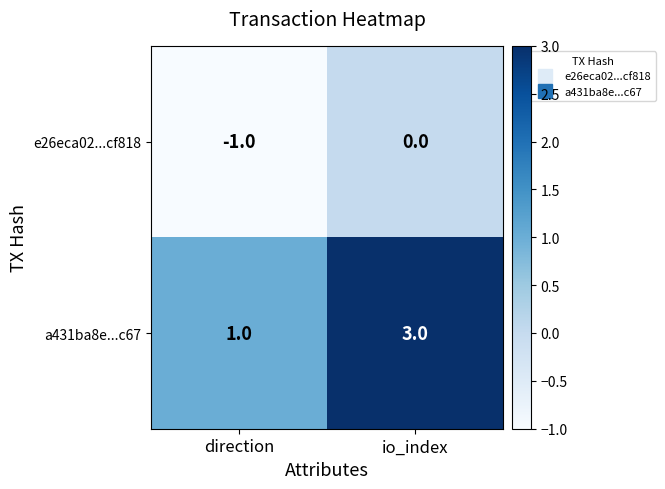

Reading left to right, transcribe all the data shown in this chart.

e26eca02...cf818: direction=-1	io_index=0
a431ba8e...c67: direction=1	io_index=3